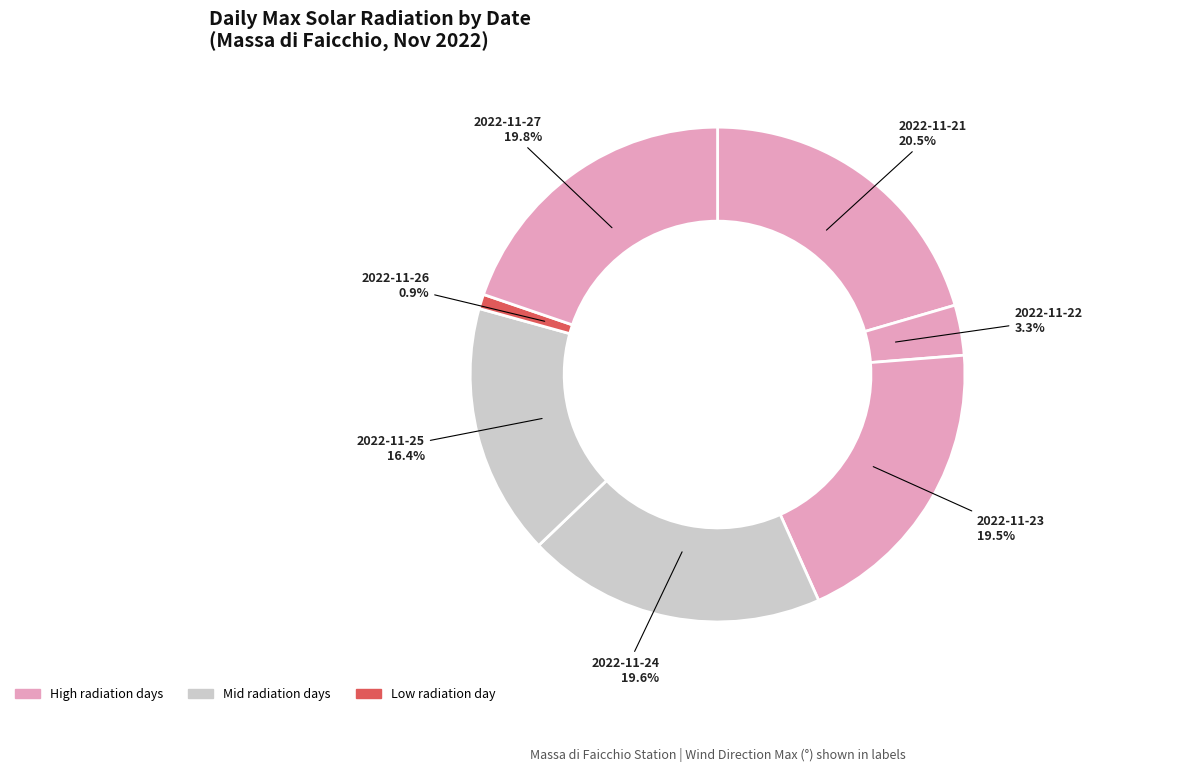

Count the number of slices in the pie.

7